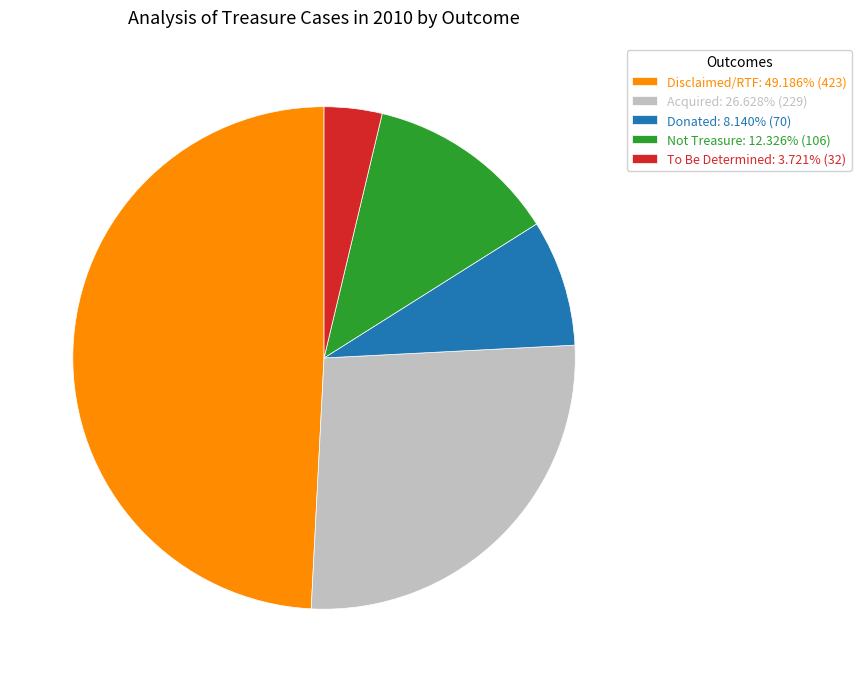

Which slice is the largest?

Disclaimed/RTF